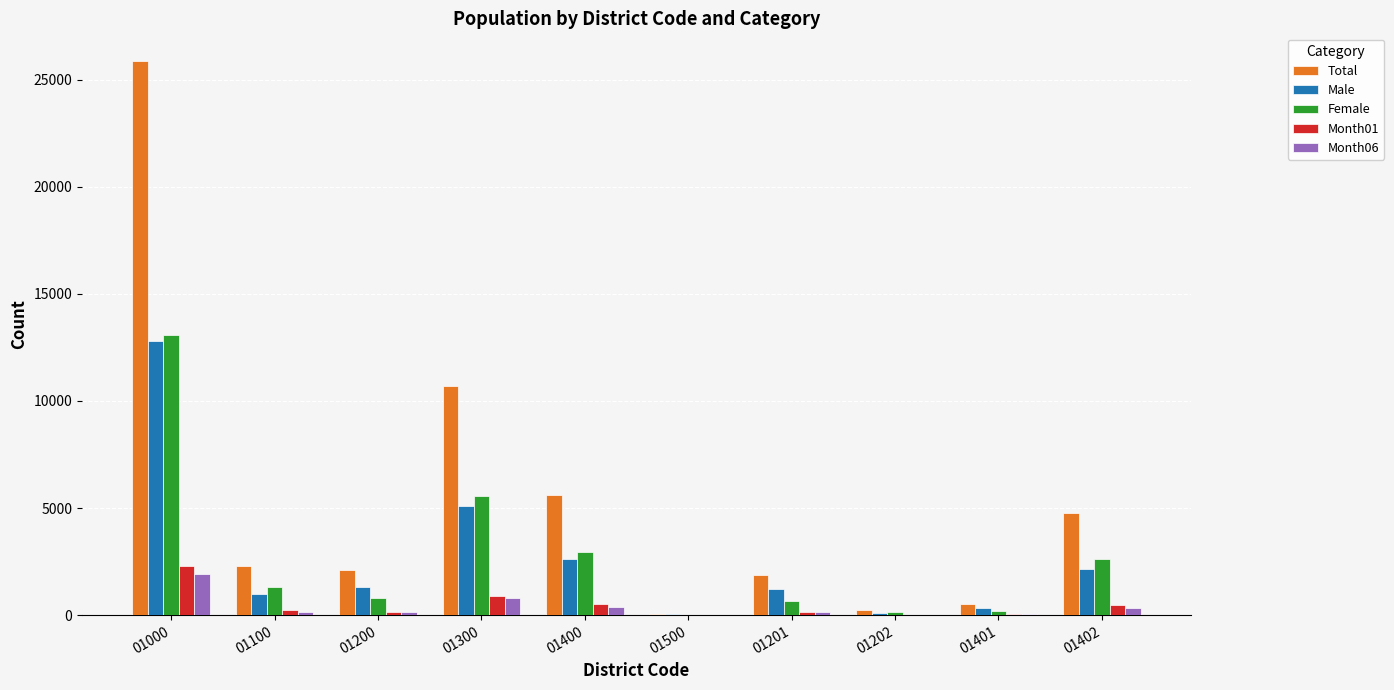

What is the maximum value for Female?

13068